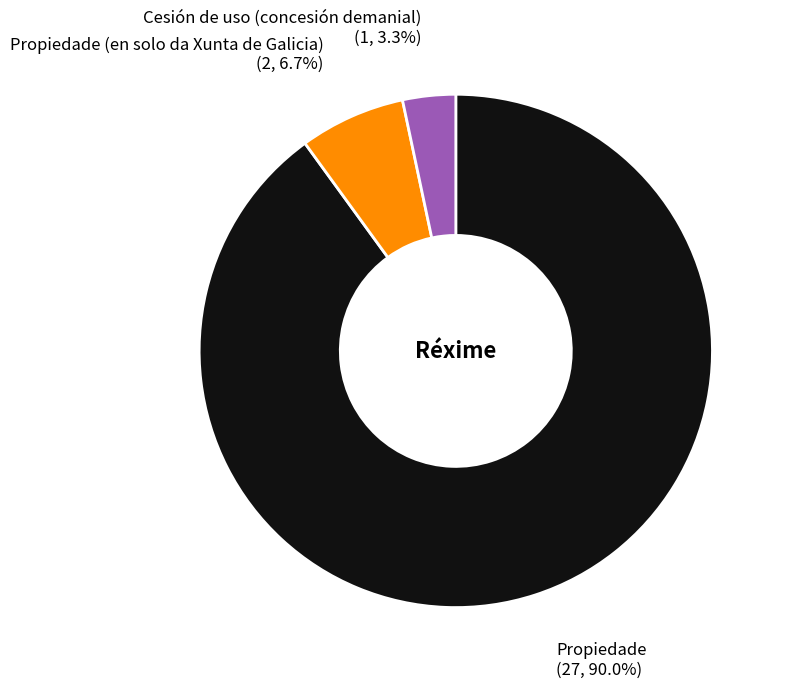

To the nearest percent, what is the difference between the Propiedade (en solo da Xunta de Galicia) and Propiedade slice percentages?

83%